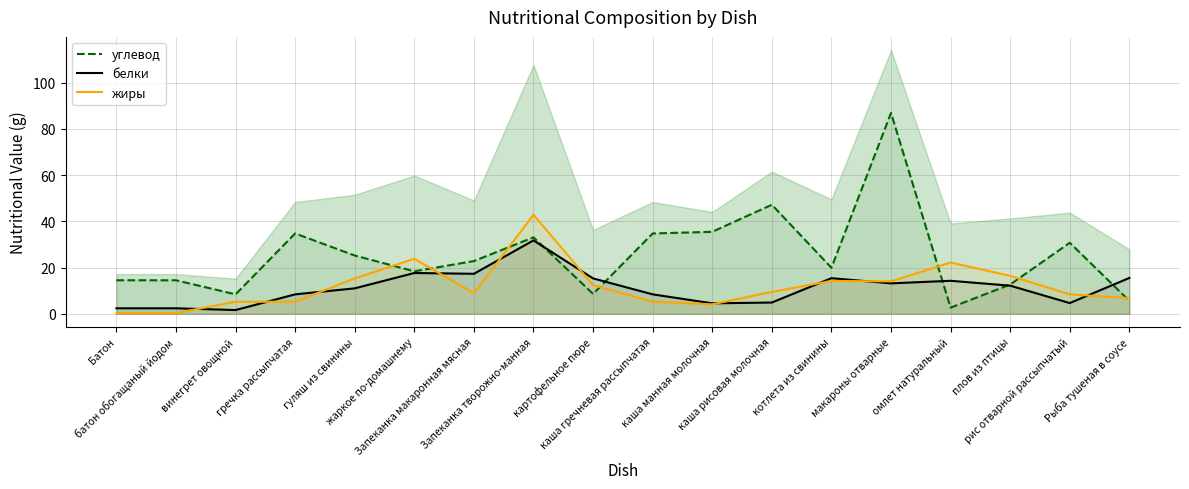

Where is жиры nearest to the value 21?

омлет натуральный